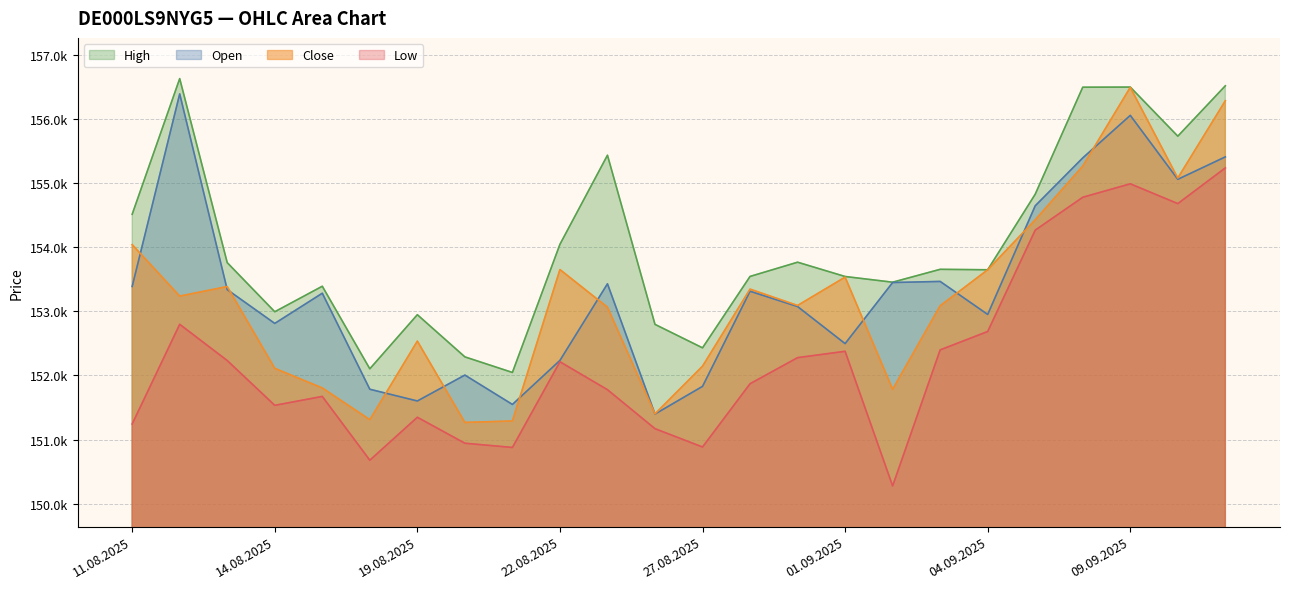

What are all the series names shown in the legend?

High, Open, Close, Low